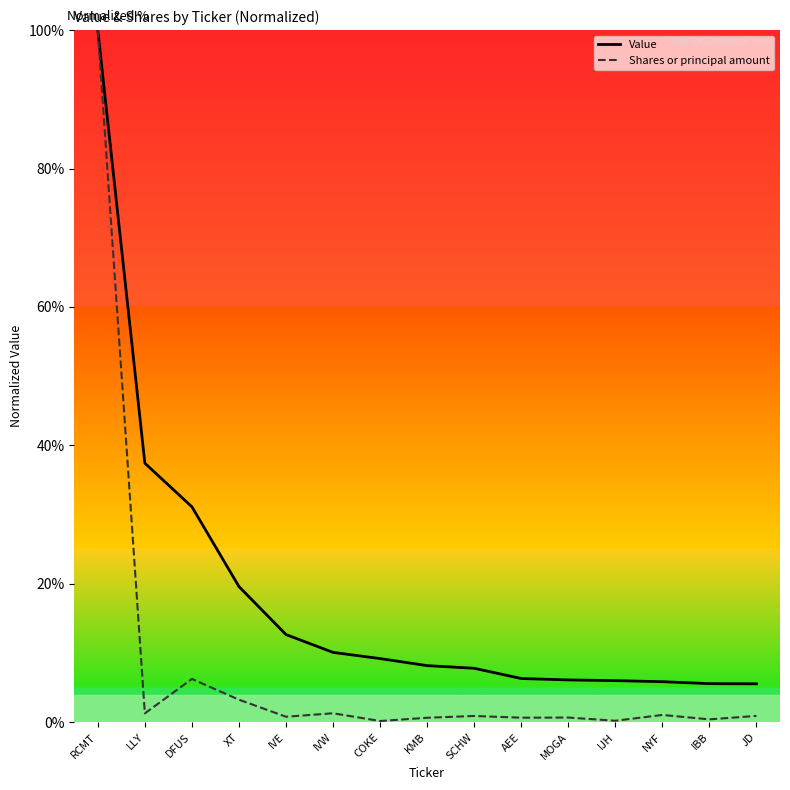

What is the difference between the Shares or principal amount values at RCMT and SCHW?

99.1